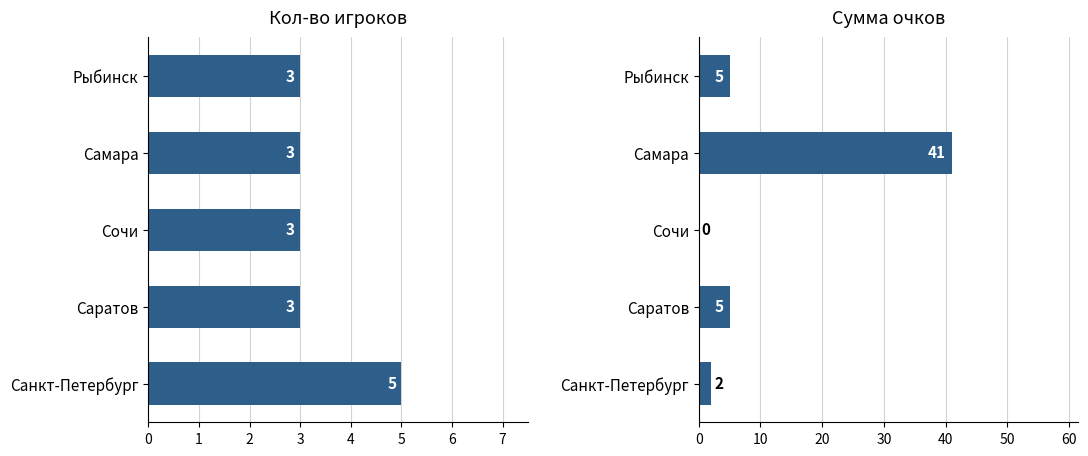

What are all the series names shown in the legend?

Кол-во игроков, Сумма очков